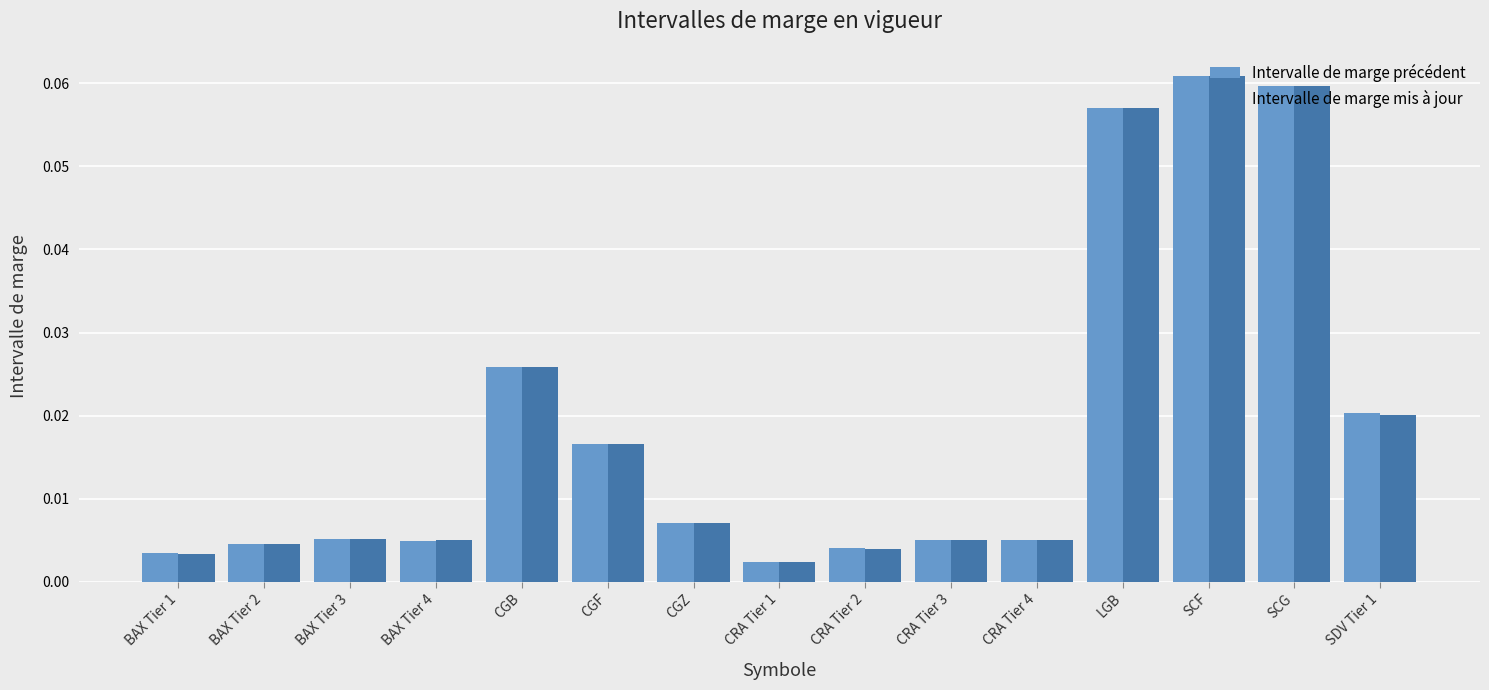

How many bars are there in each group?

2